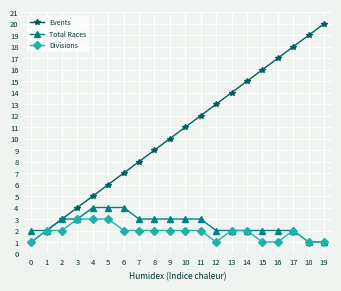

How many lines are shown in the chart?

3